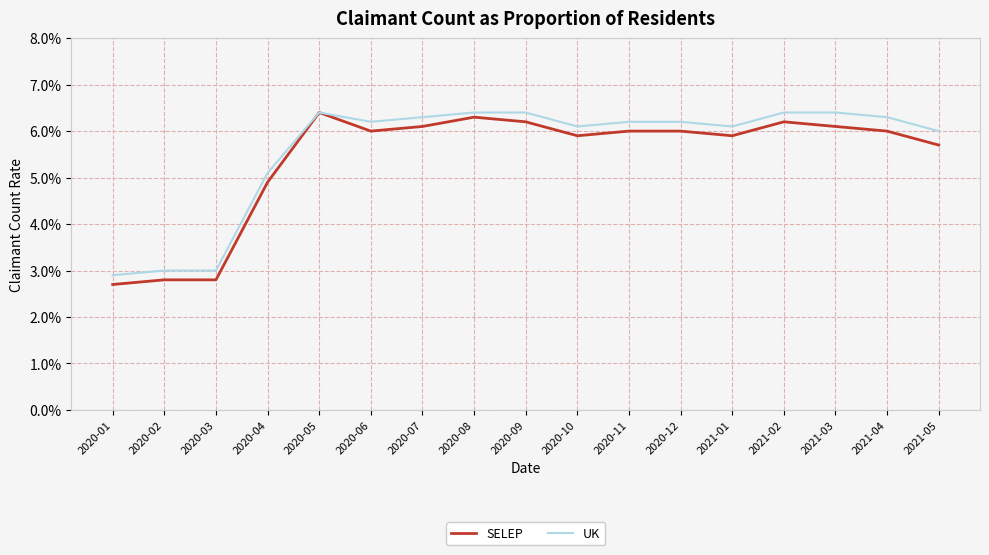

What are all the series names shown in the legend?

SELEP, UK